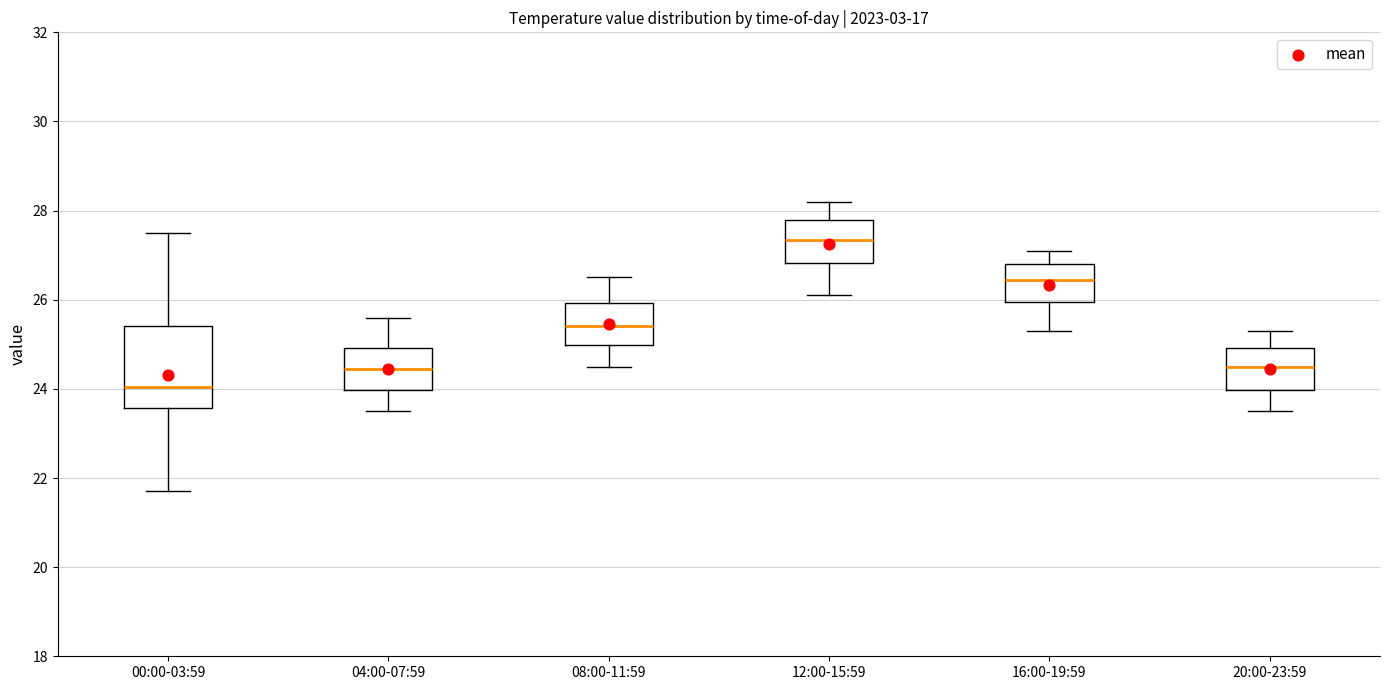

Which box's median line is the highest?

12:00-15:59